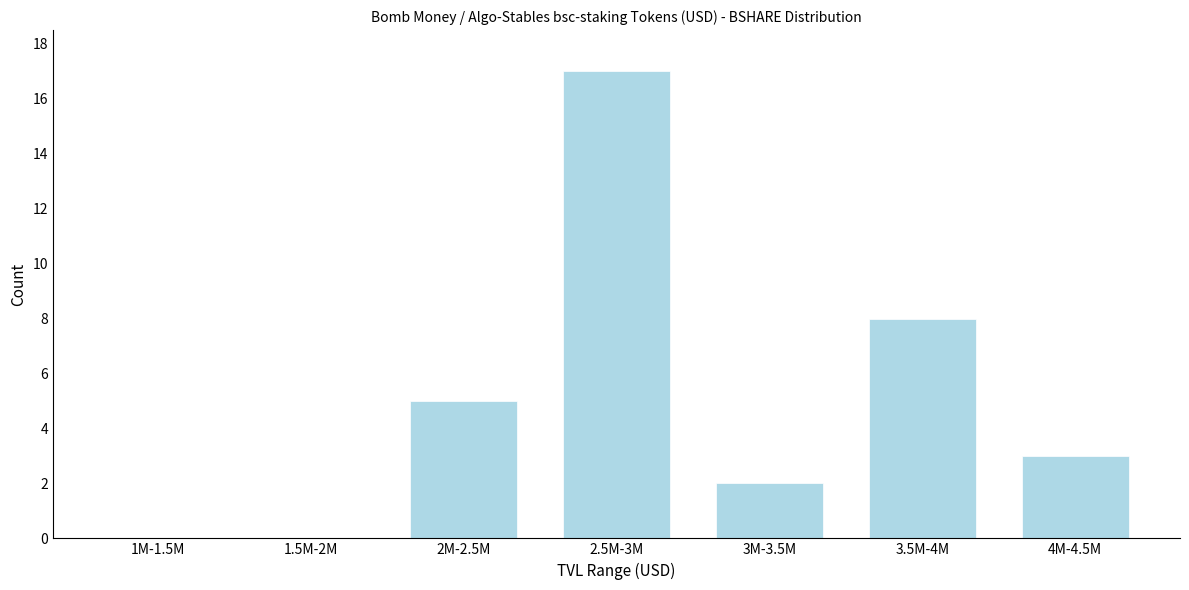

Reading left to right, extract all data points from this chart.

1M-1.5M=0	1.5M-2M=0	2M-2.5M=5	2.5M-3M=17	3M-3.5M=2	3.5M-4M=8	4M-4.5M=3